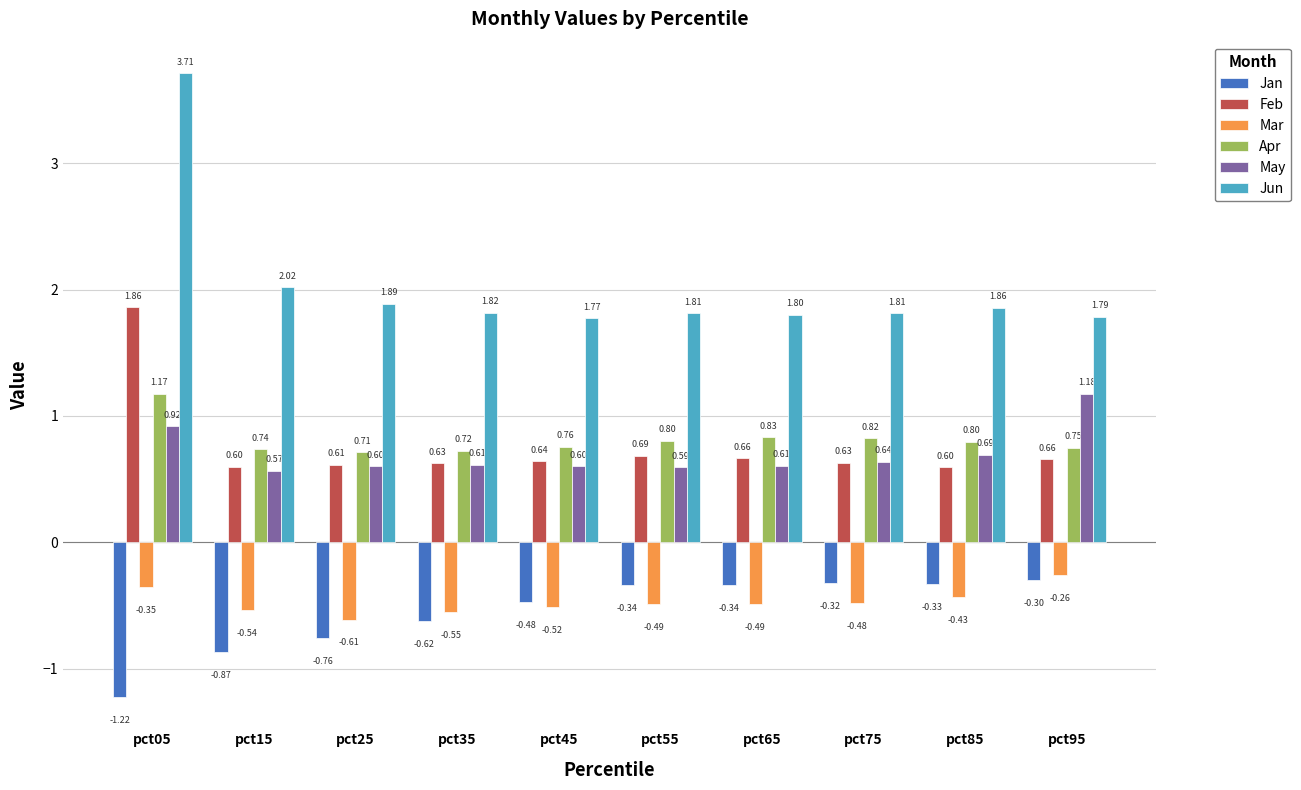

At pct45, list the series in order from largest to smallest.

Jun, Apr, Feb, May, Jan, Mar